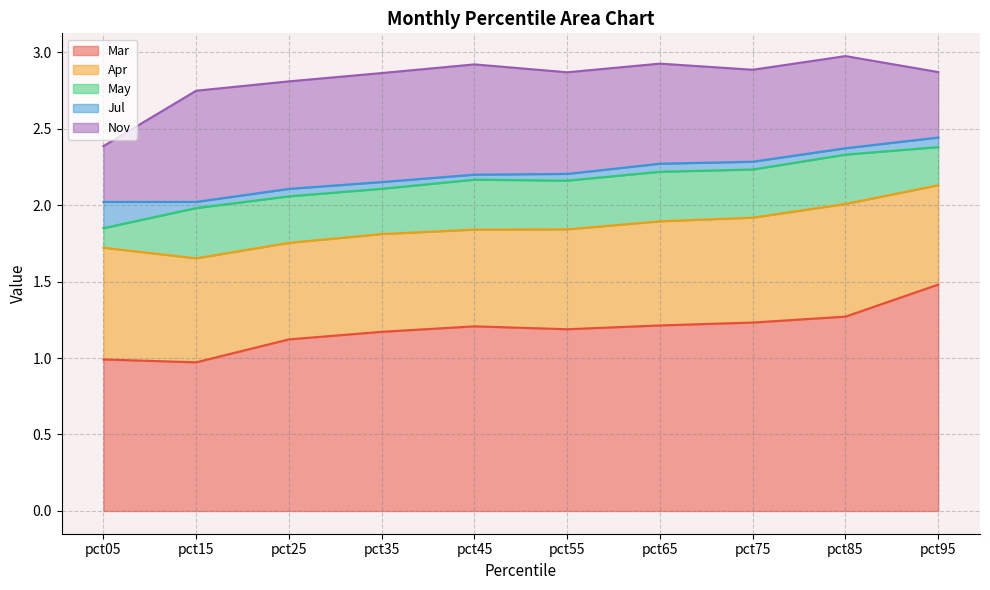

At how many categories does at least one series exceed 0?

10